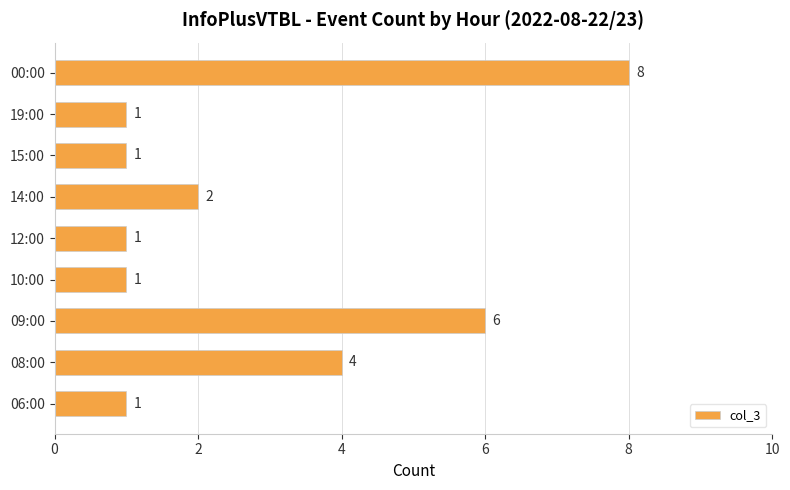

Where is the data nearest to the value 4?

08:00